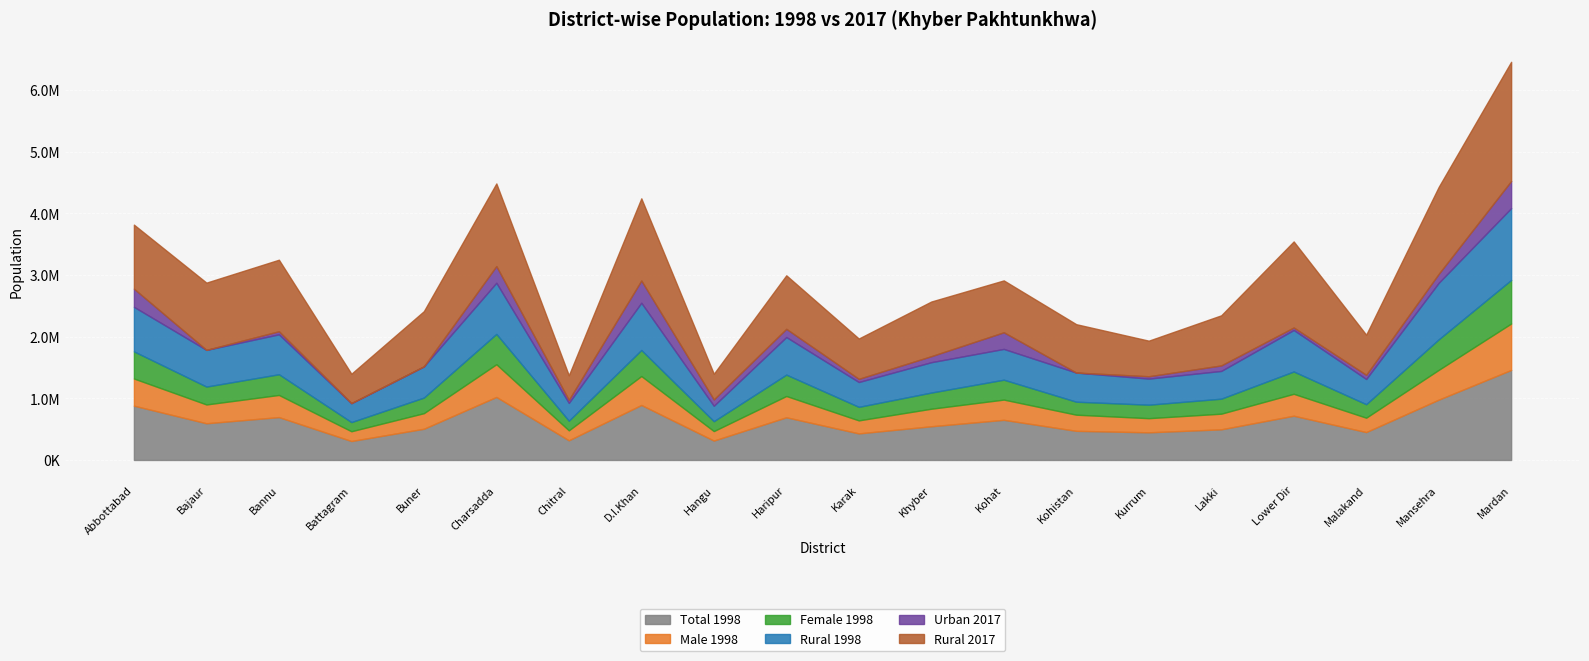

What is the sum of all Total 1998 values?

12879.0